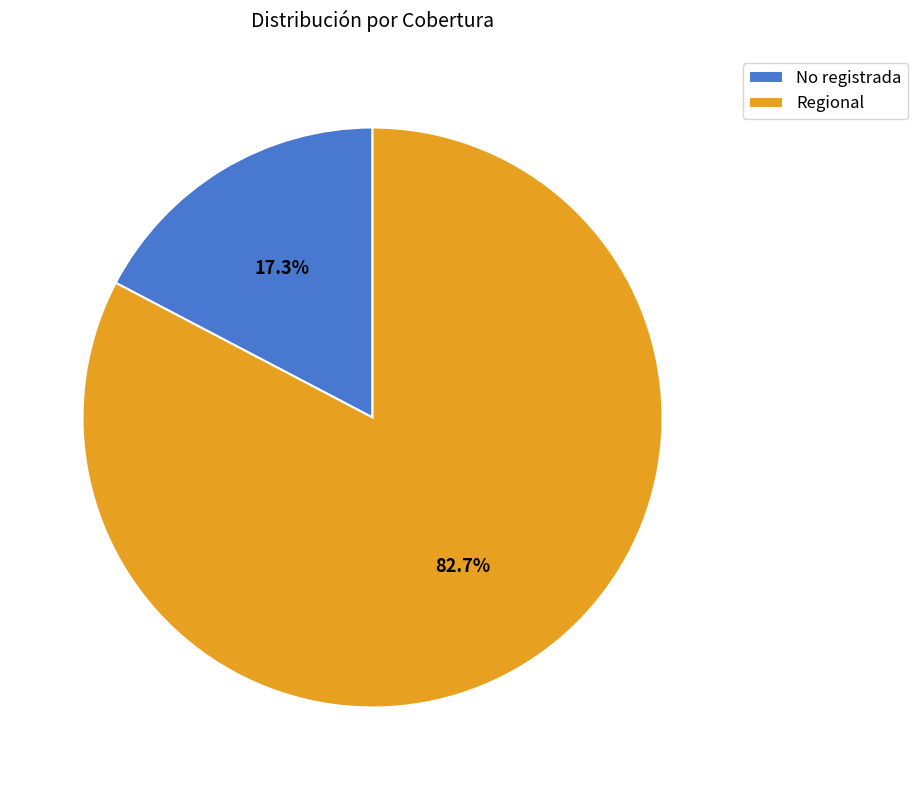

Which category has the smallest portion of the pie?

No registrada